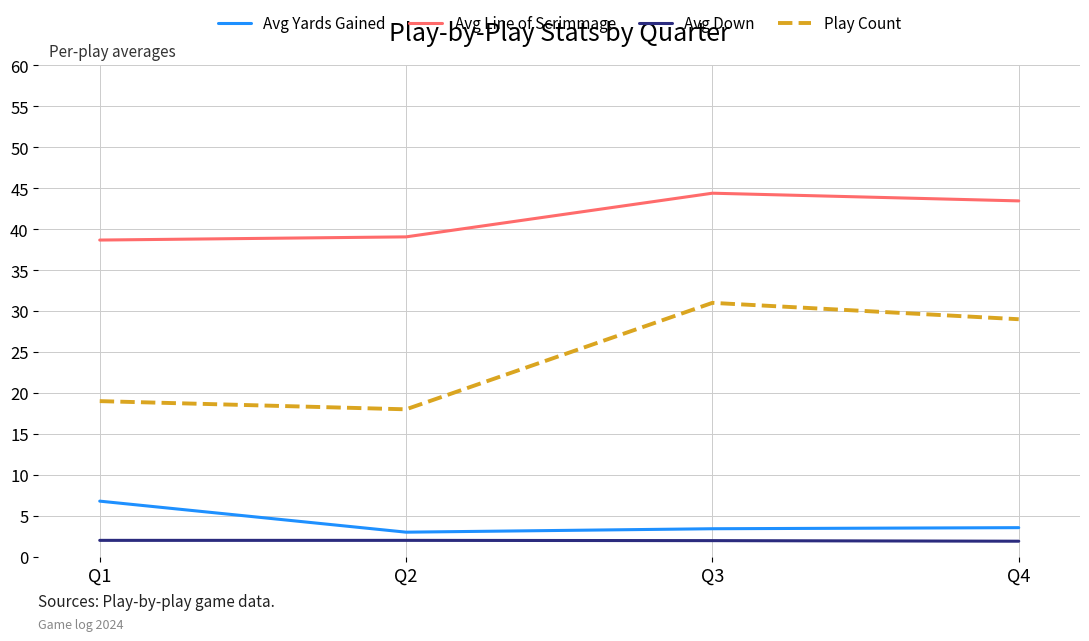

How many series are shown in this chart?

4